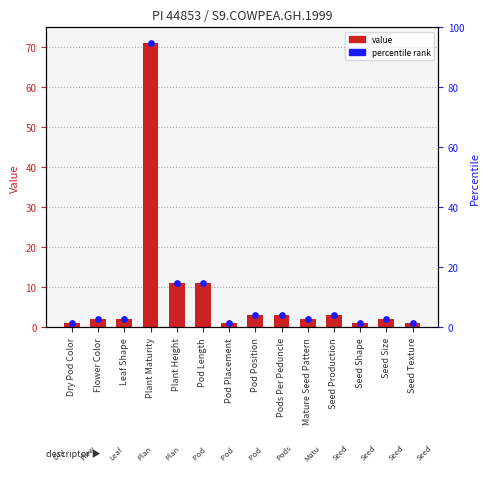

Is the value of Value at Pod Position greater than the value of percentile rank at Flower Color?

Yes